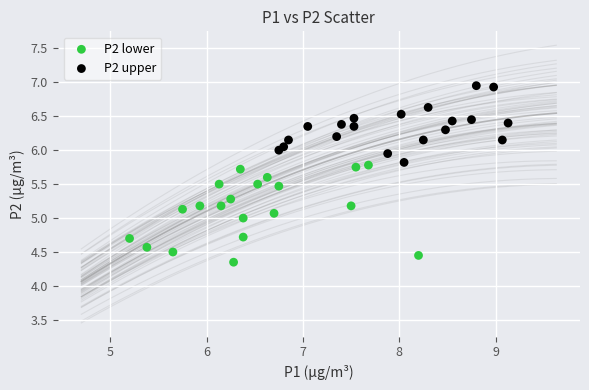

Which series reaches the maximum Y coordinate?

P2 upper